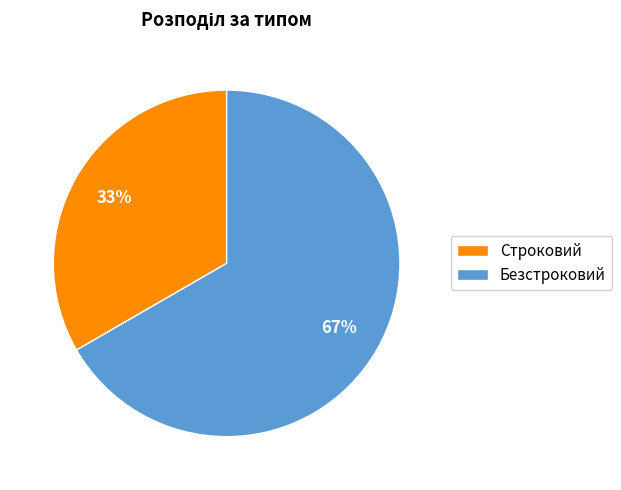

Which category has the biggest portion of the pie?

Безстроковий